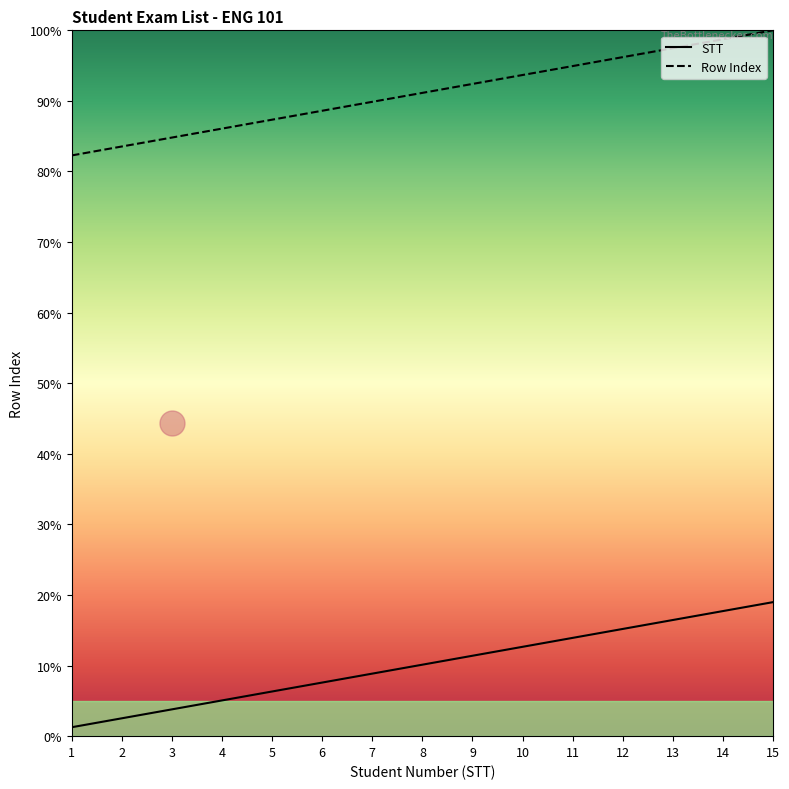

True or false: Row Index and STT cross at least once.

False